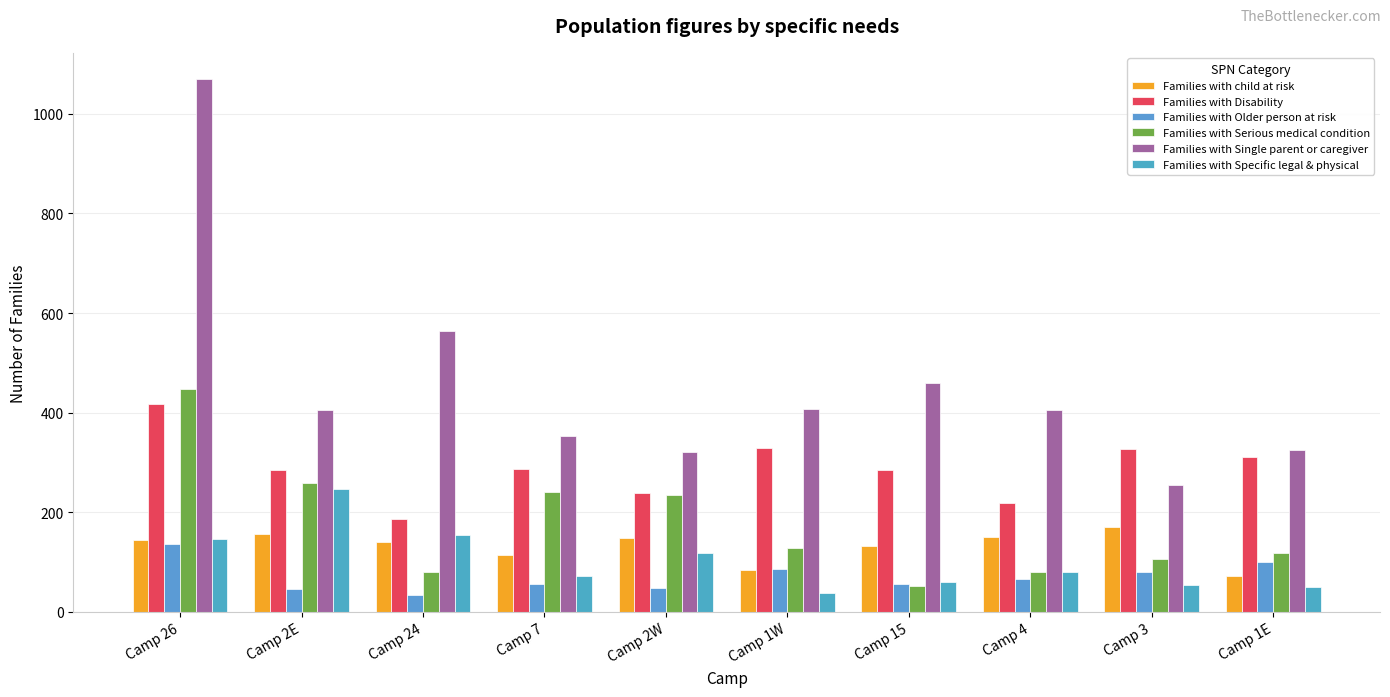

What position from the left is Camp 26?

1